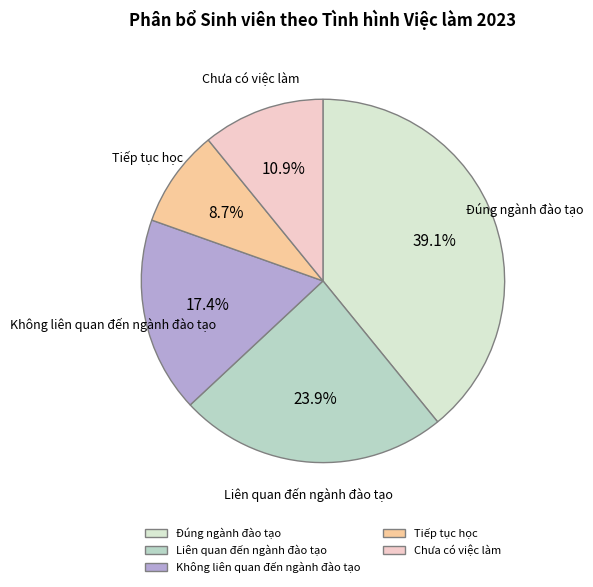

The Đúng ngành đào tạo slice represents 39% of the pie. True or false?

True